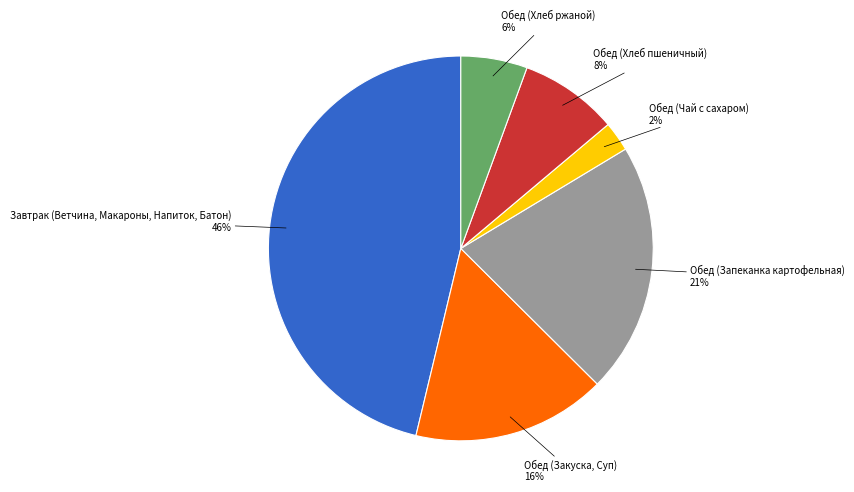

Which has a higher value, Обед (Хлеб ржаной) or Обед (Чай с сахаром)?

Обед (Хлеб ржаной)